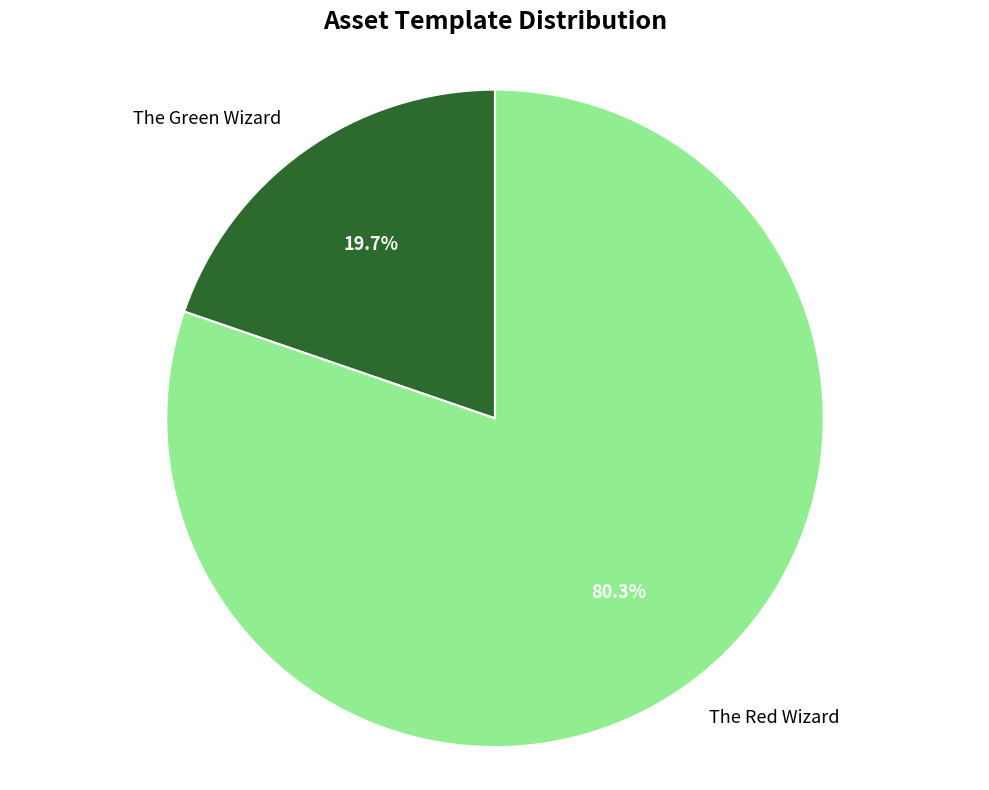

Which slice is the smallest?

The Green Wizard